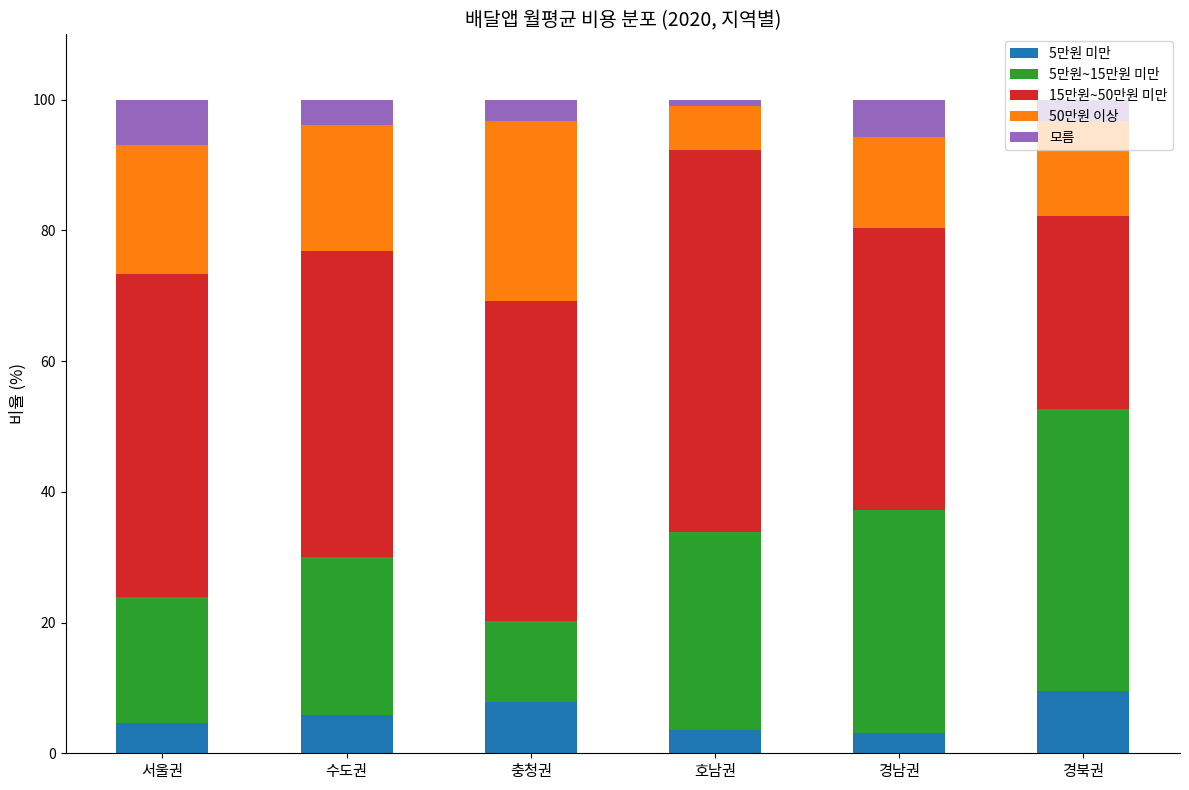

What is the highest value of the 5만원 미만 series?

9.5